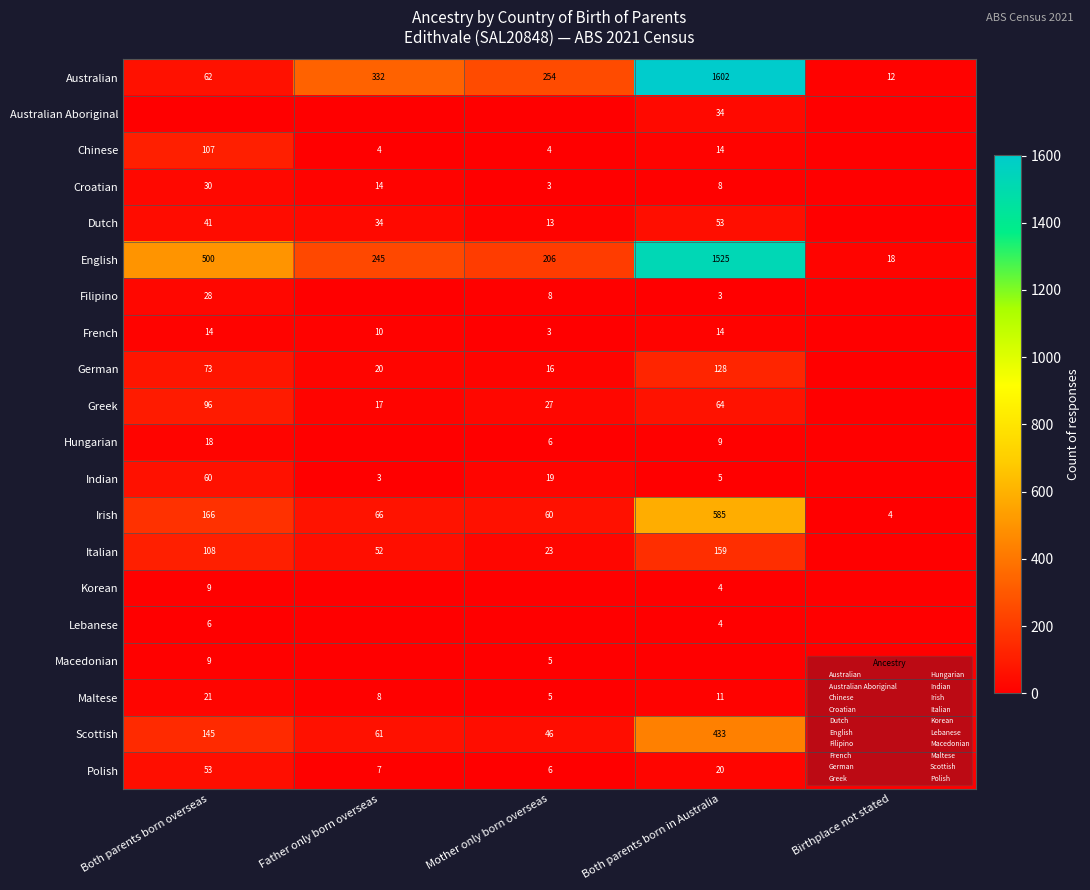

Which series changed the most between Both parents born overseas and Father only born overseas?

Australian